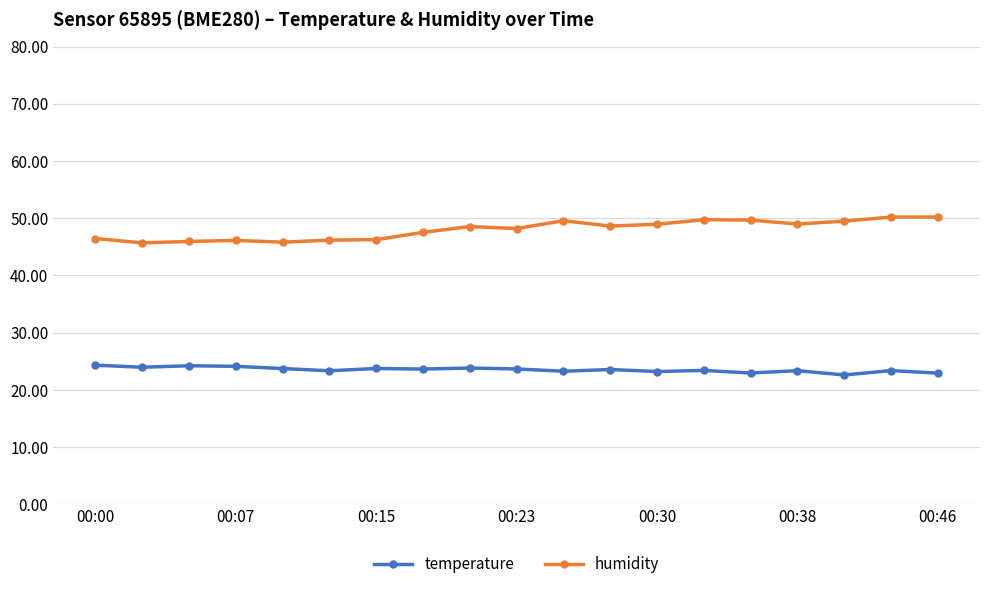

What is the value of the temperature point at the 18th from the left?

23.4